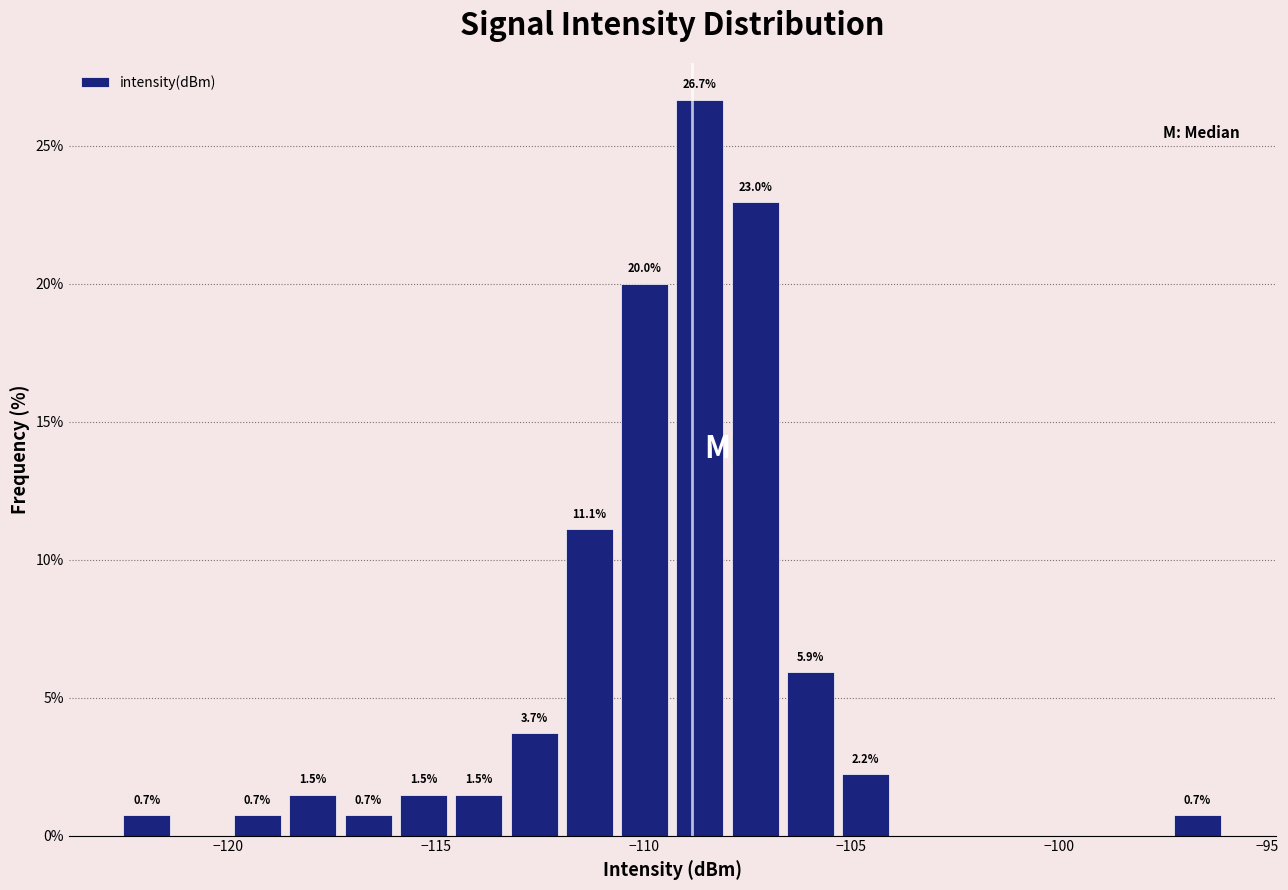

Around what value on the x-axis is the tallest bar? Give the approximate position of its centre, as read against the axis.

-108.5